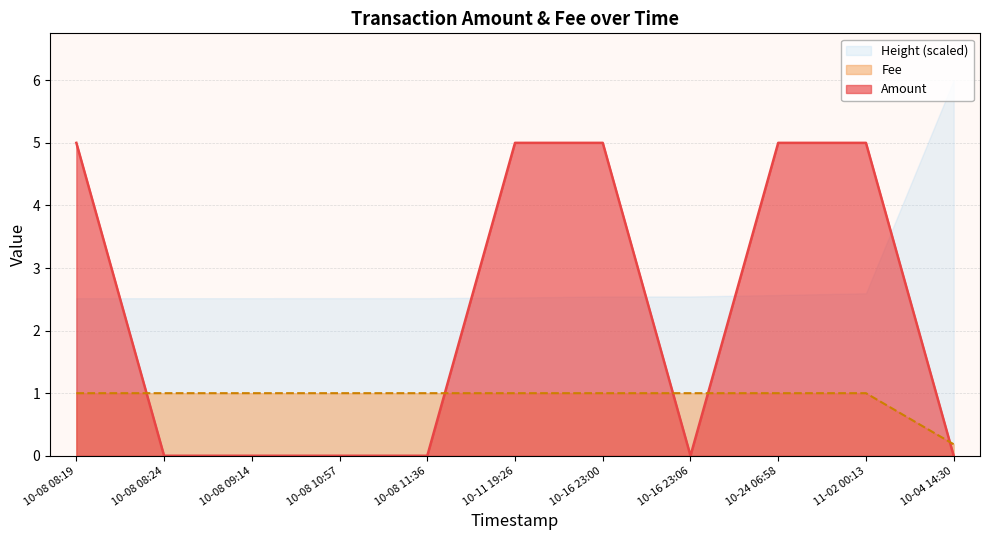

At how many categories does at least one series exceed 2?

11